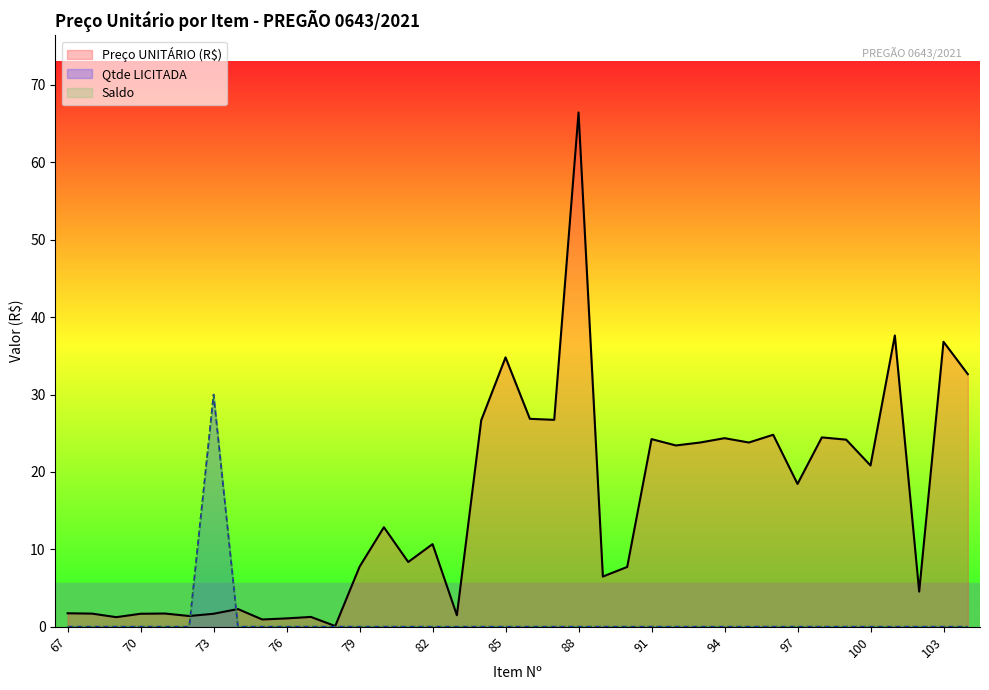

Which series has the largest total across all categories?

Preço UNITÁRIO (R$)